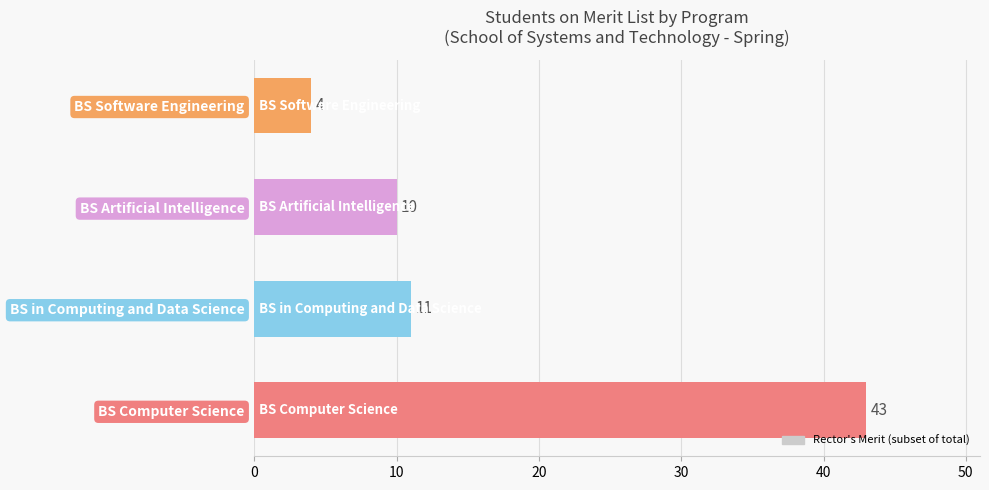

Rank the categories by value from highest to lowest.

BS Computer Science, BS in Computing and Data Science, BS Artificial Intelligence, BS Software Engineering